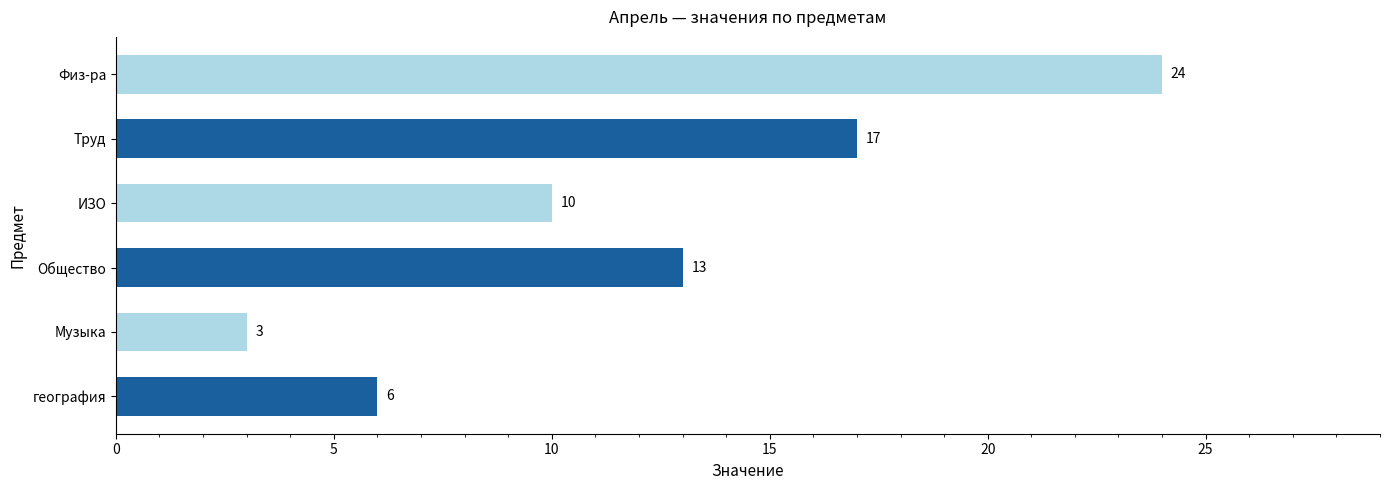

What is the change in value from Общество to Физ-ра?

+11